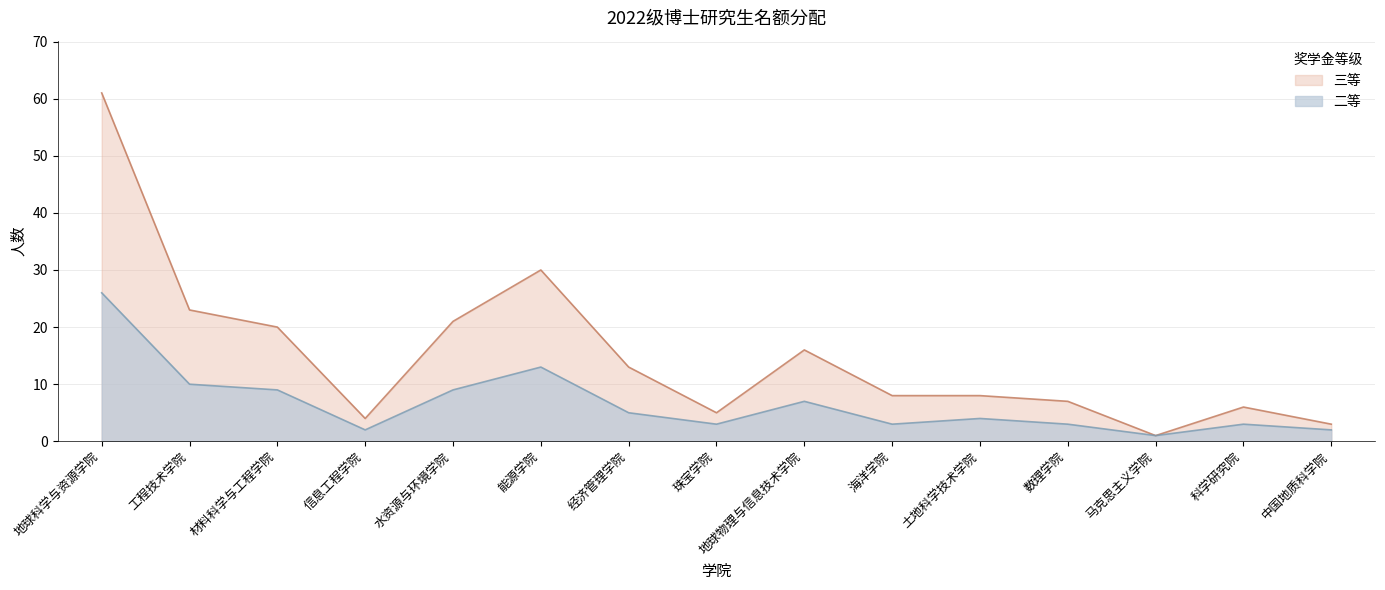

True or false: 二等 and 三等 cross at least once.

False